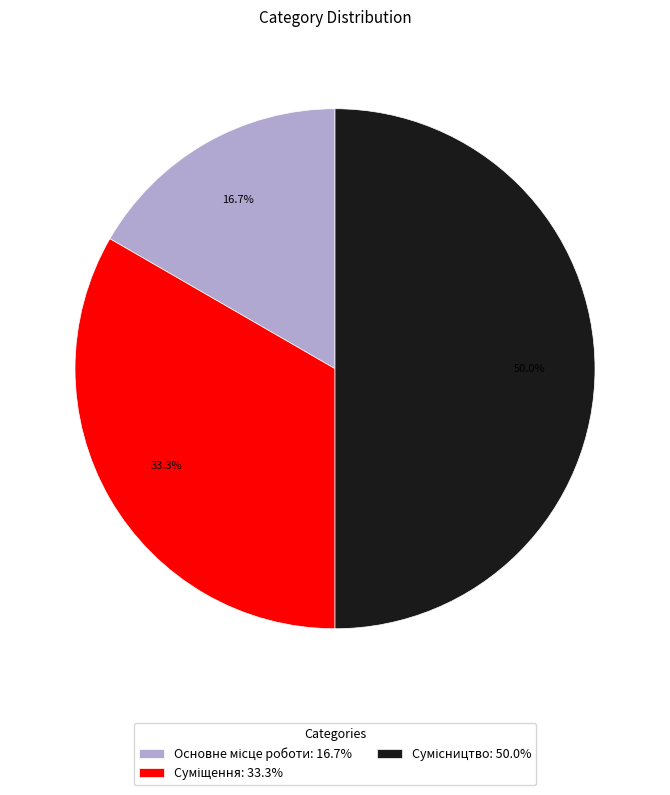

How many segments does this pie chart have?

3